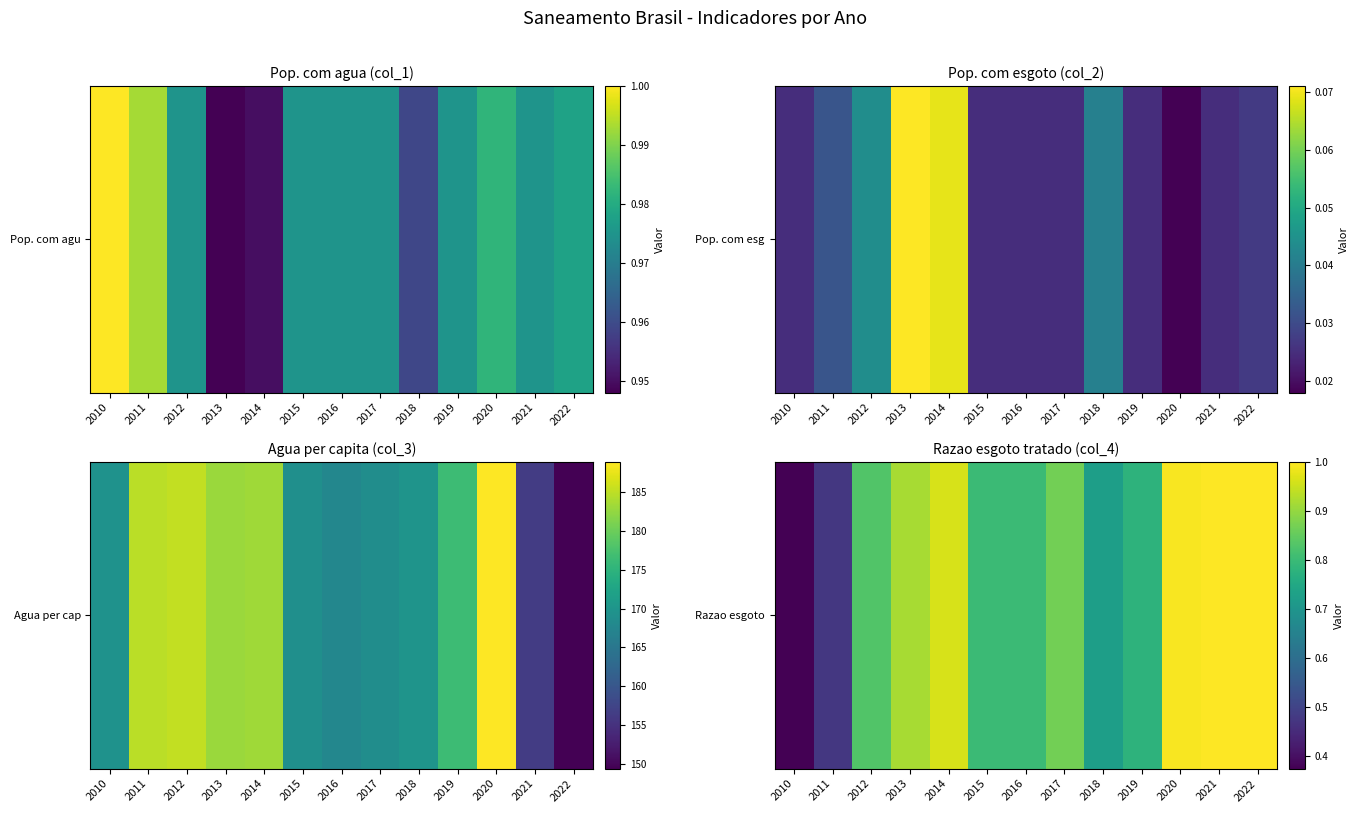

At which label is the value closest to 0?

2010